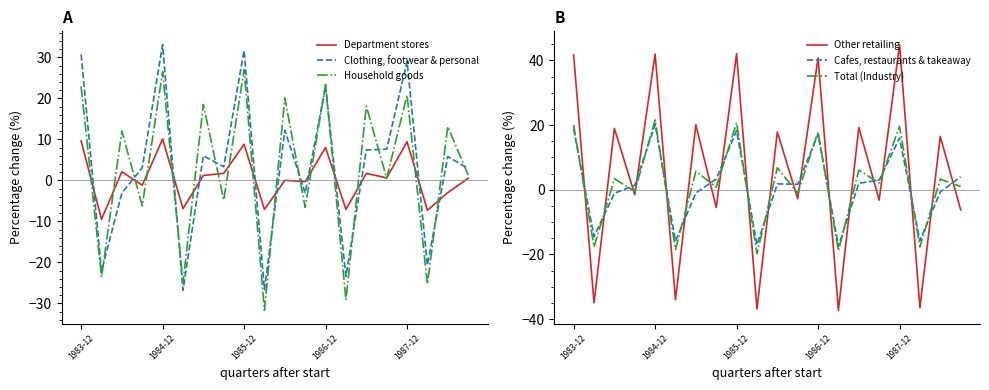

What is the difference between the Total (Industry) values at 10 and 18?

3.5